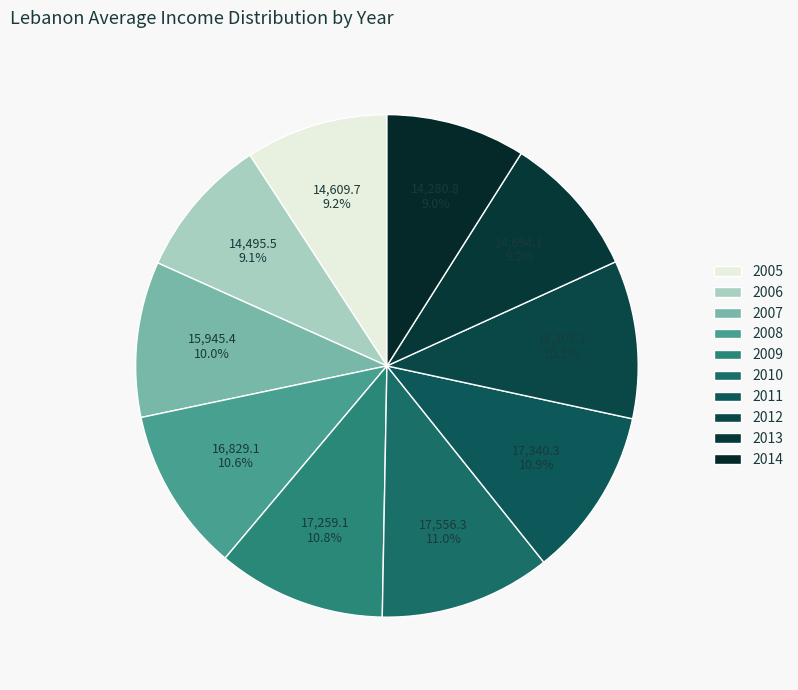

To the nearest percent, what is the difference between the 2009 and 2012 slice percentages?

1%